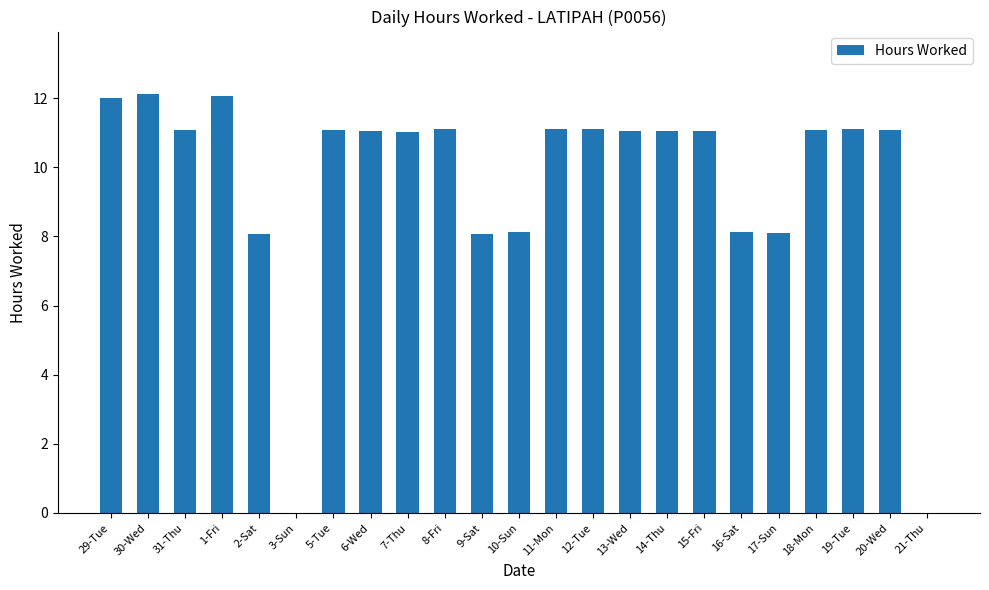

What is the change in value from 29-Tue to 6-Wed?

-1.0